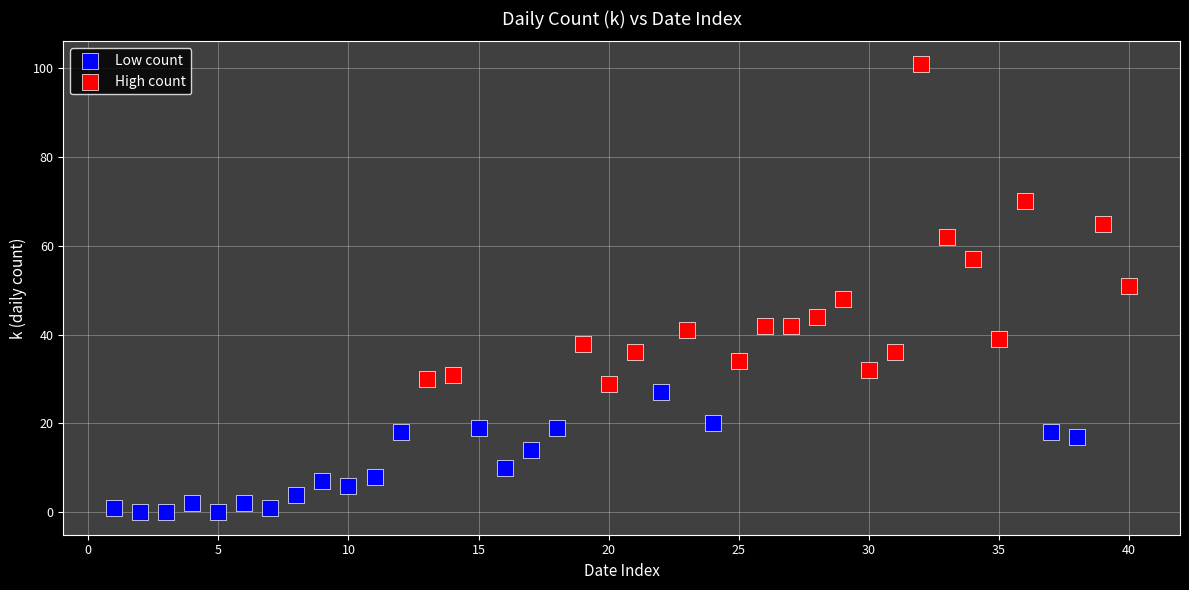

Which series contains the lowest Y value?

Low count